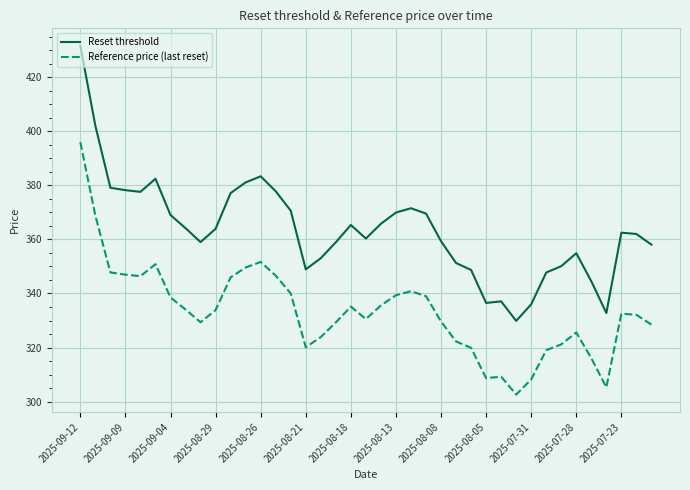

List the series in order of their peak value, lowest first.

Reference price (last reset), Reset threshold